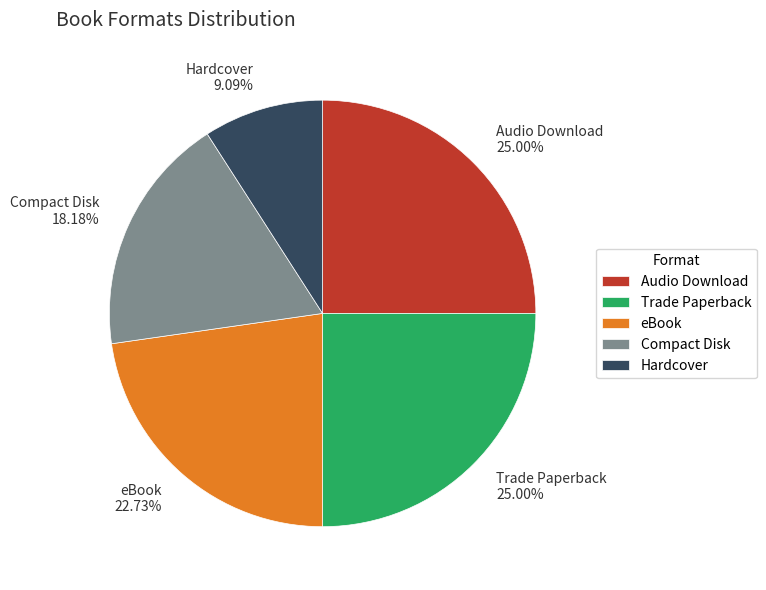

Which slice is the smallest?

Hardcover